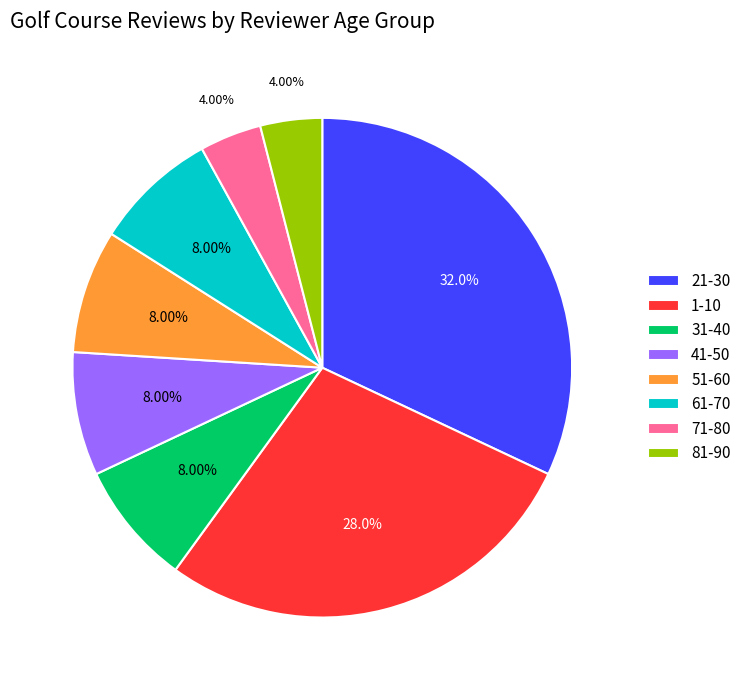

Is there any slice that represents more than half of the pie?

No